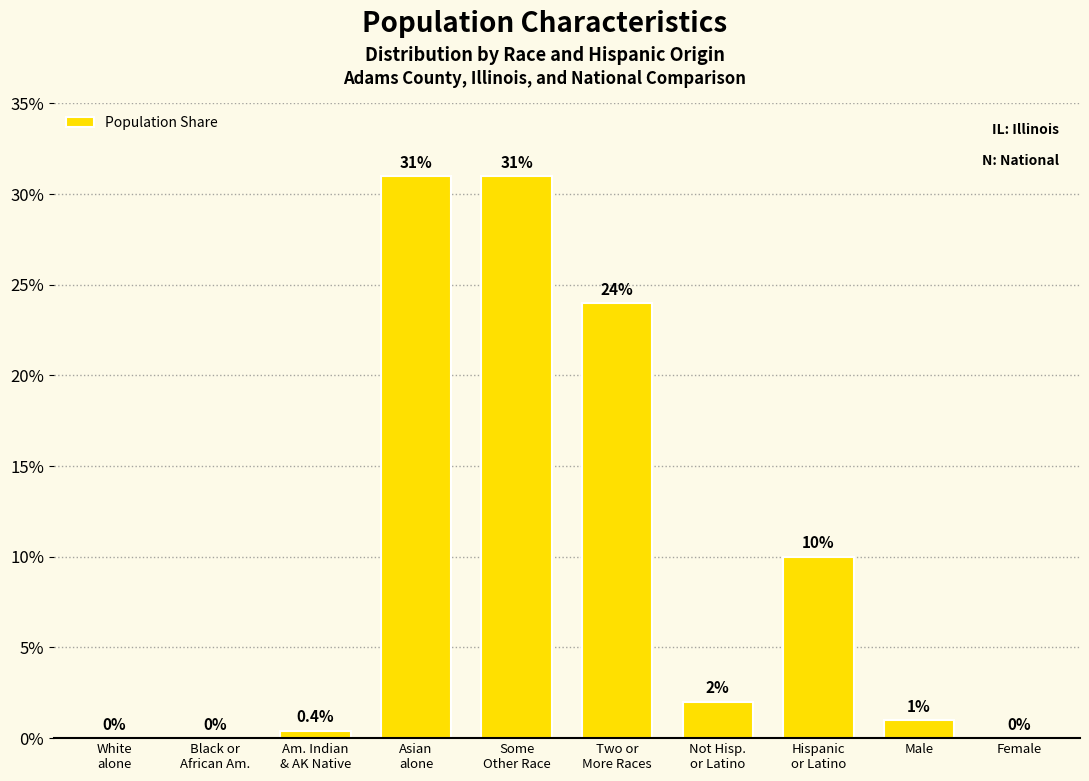

What is the greatest value displayed?

31.0